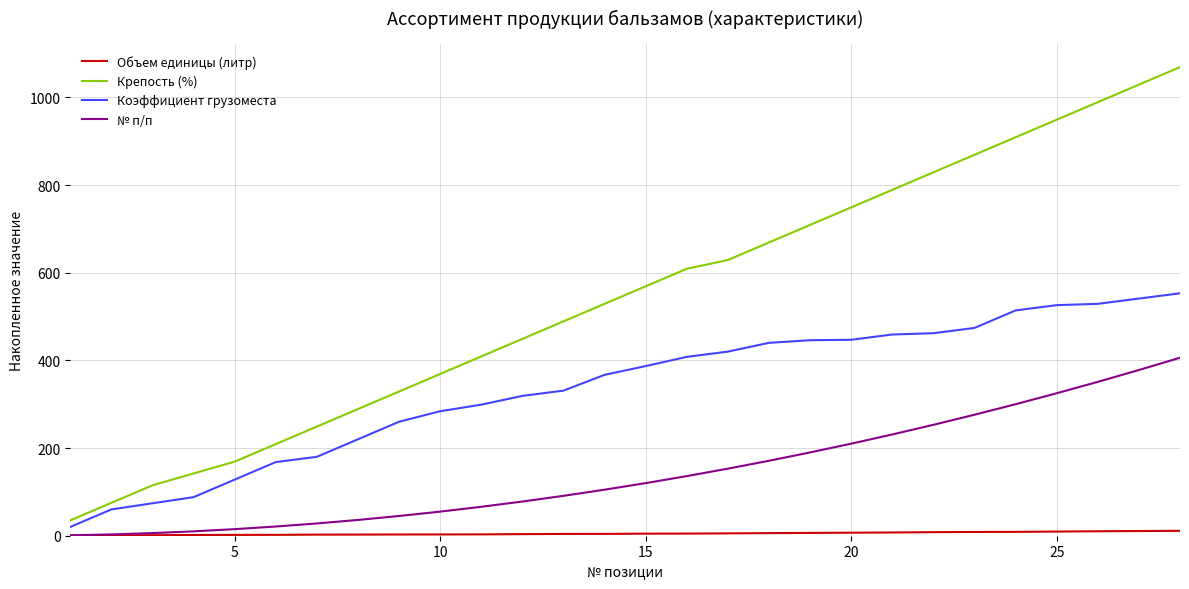

What is the highest value of the Крепость (%) series?

1069.0